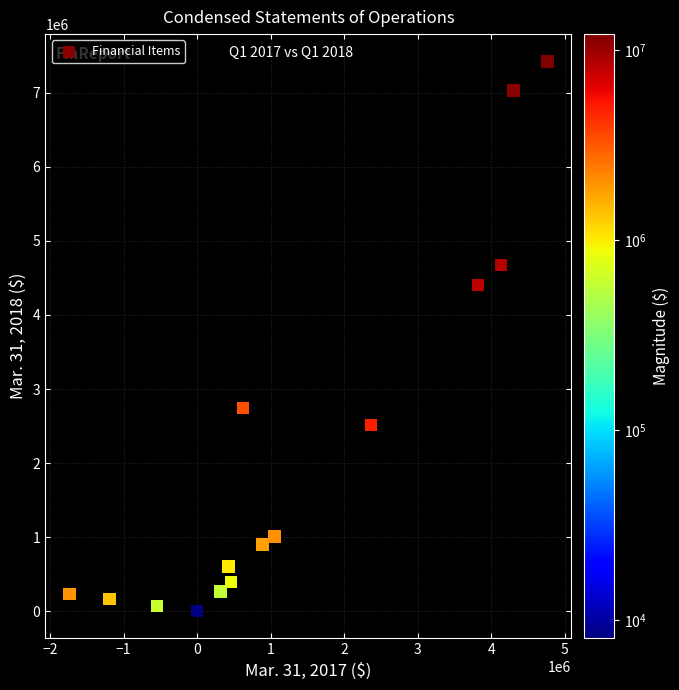

What Y value in the scatter plot is closest to 3712000?

4404000